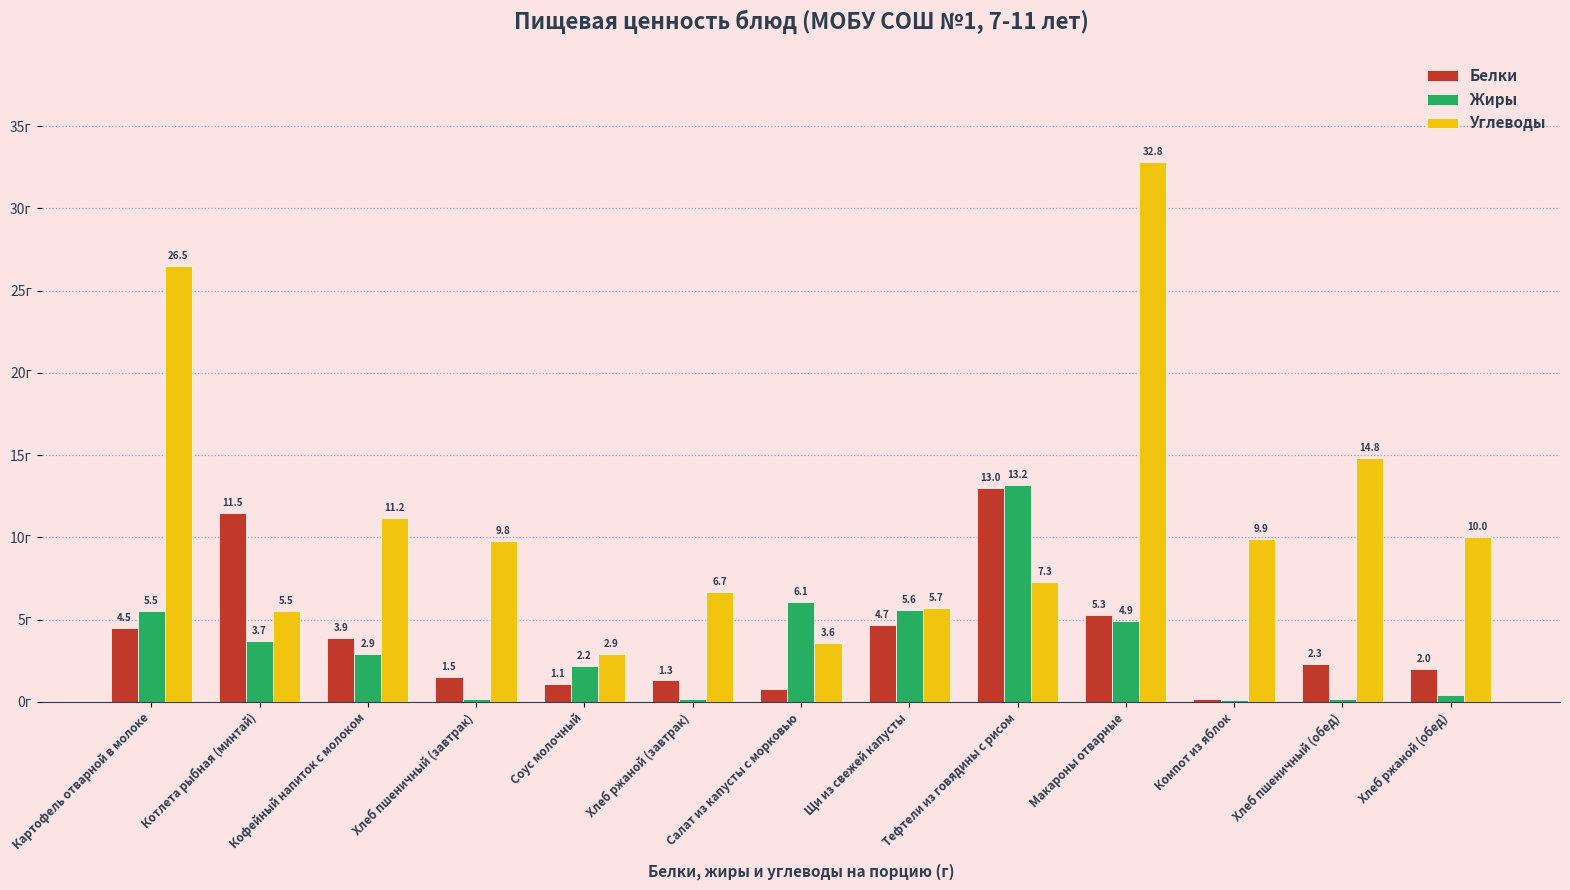

Between Котлета рыбная (минтай) and Щи из свежей капусты, which series saw the biggest shift?

Белки